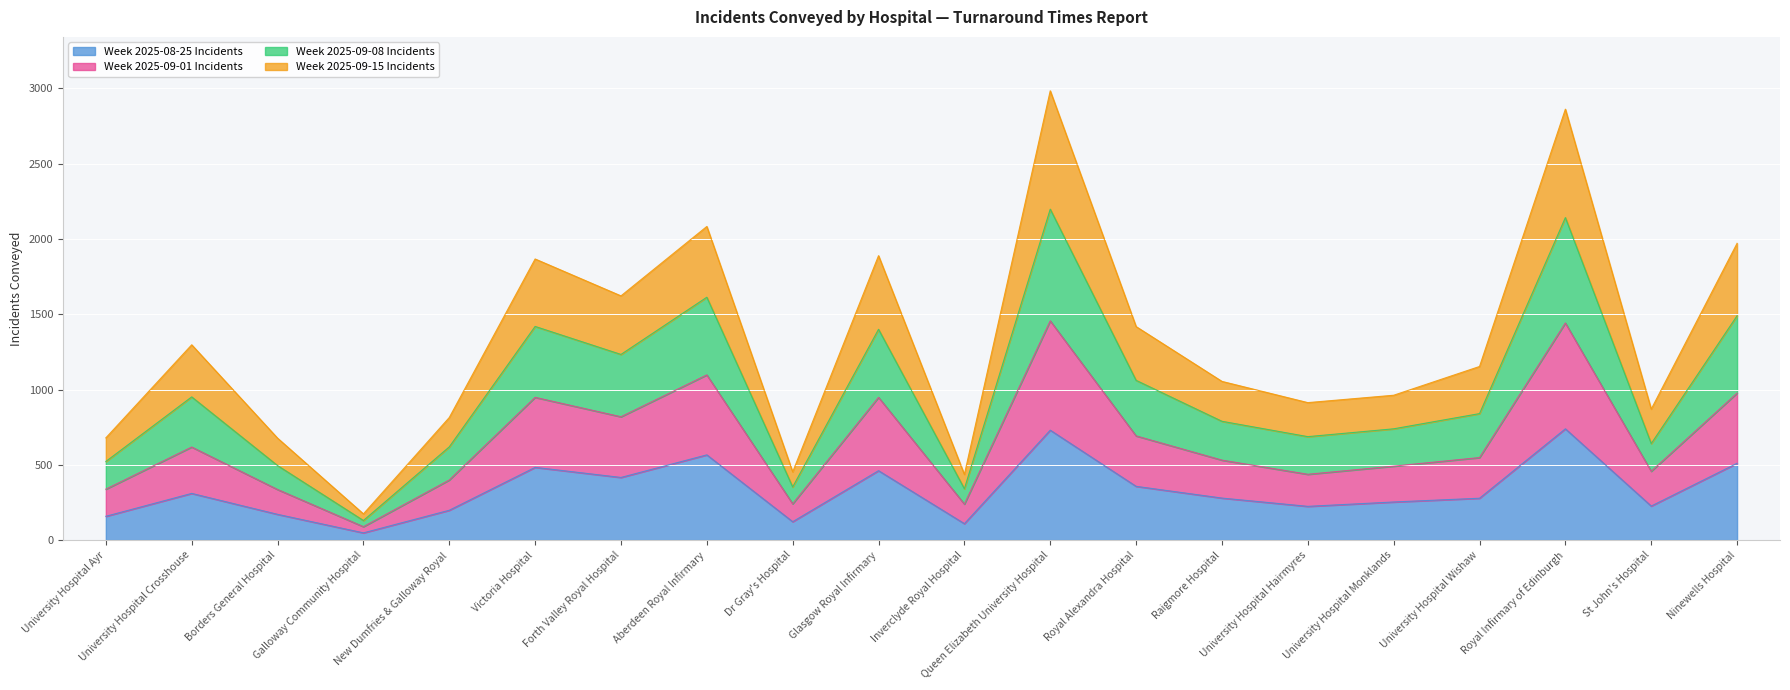

What is the value of the Week 2025-08-25 Incidents point at the 4th from the left?

48